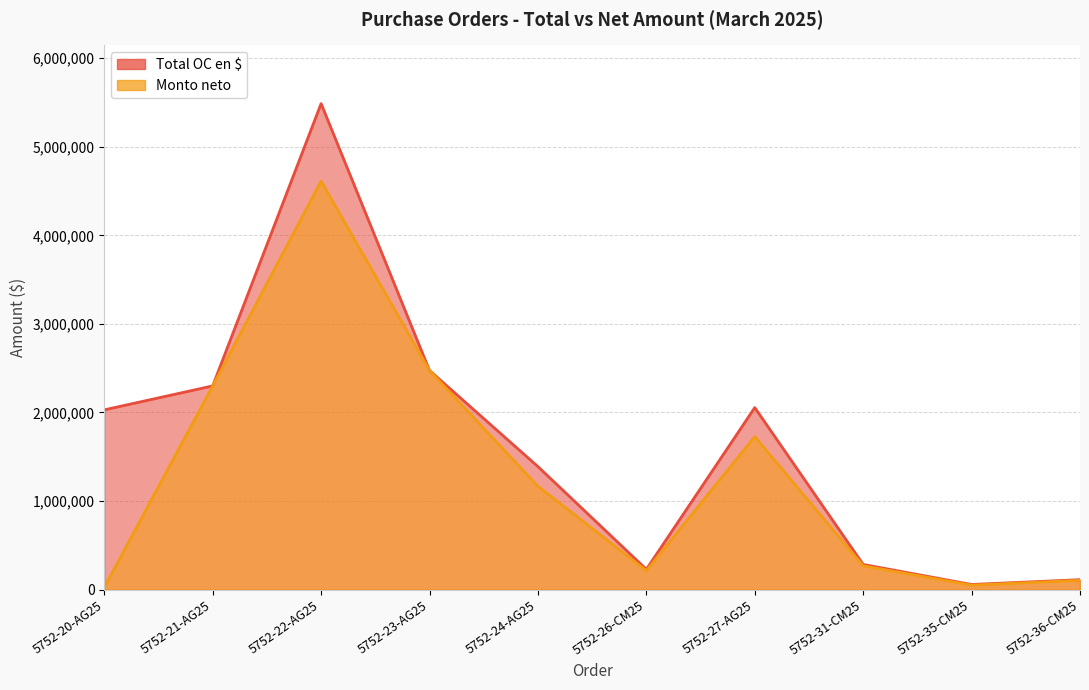

True or false: Monto neto and Total OC en $ intersect in this chart.

False